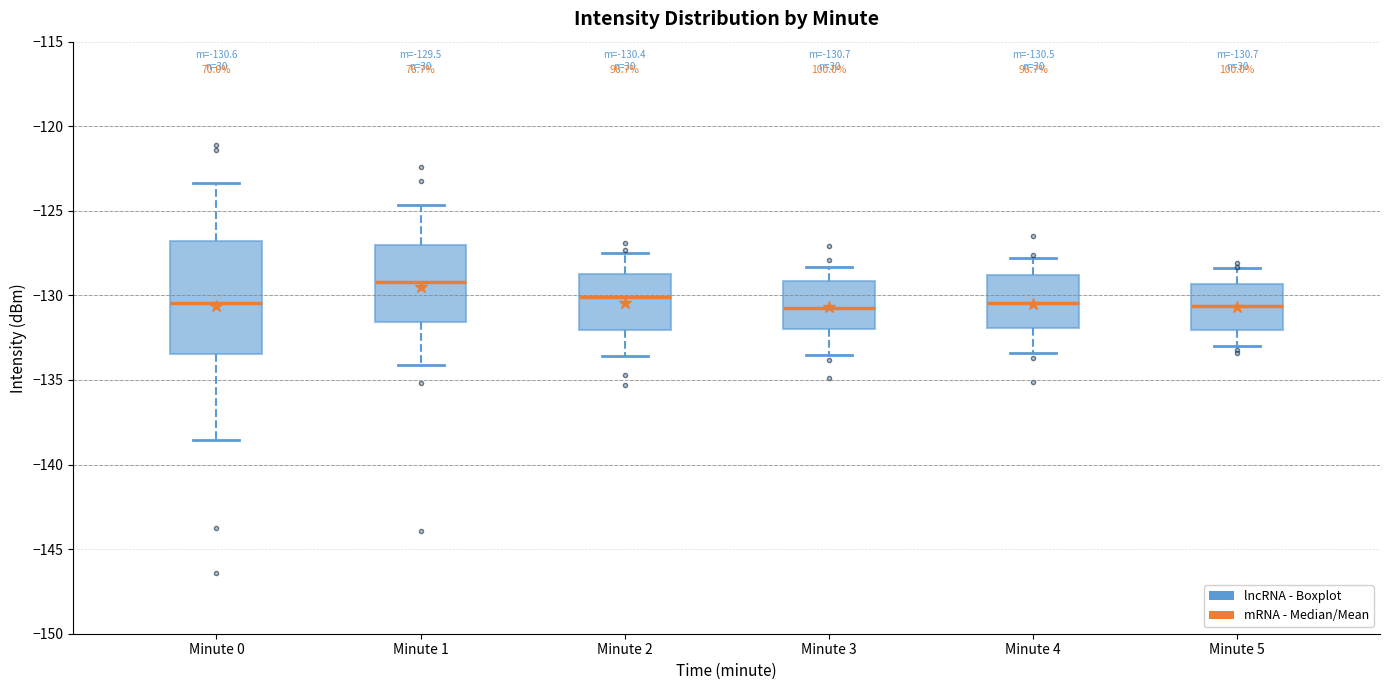

Which box is the tallest, from its lower edge to its upper edge?

Minute 0